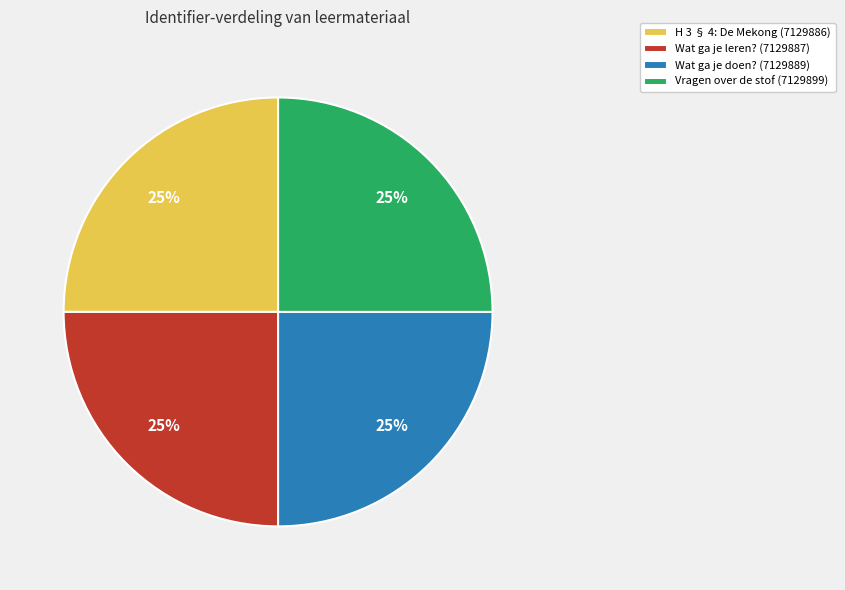

What is the ratio of the value at Wat ga je leren? (7129887) to the value at H 3 § 4: De Mekong (7129886)?

1.0